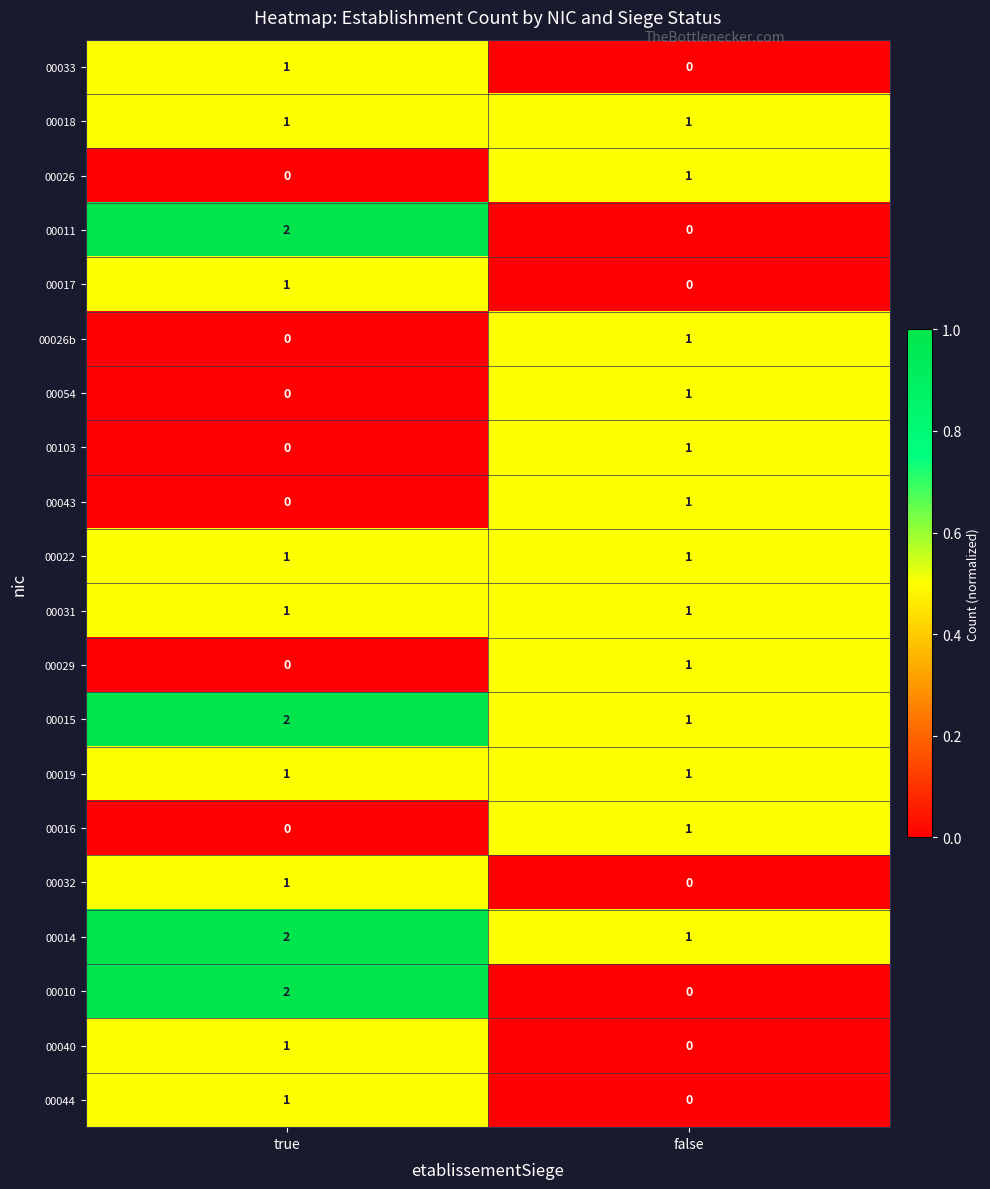

At which label is 00043 closest to 0?

true